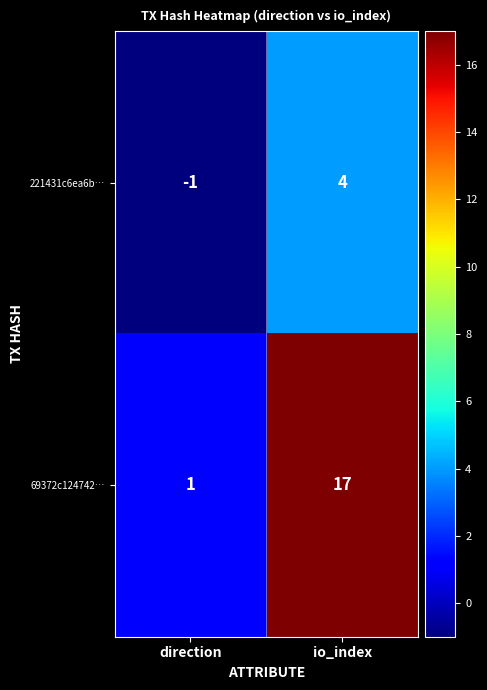

What is the average value of the 69372c124742… series?

9